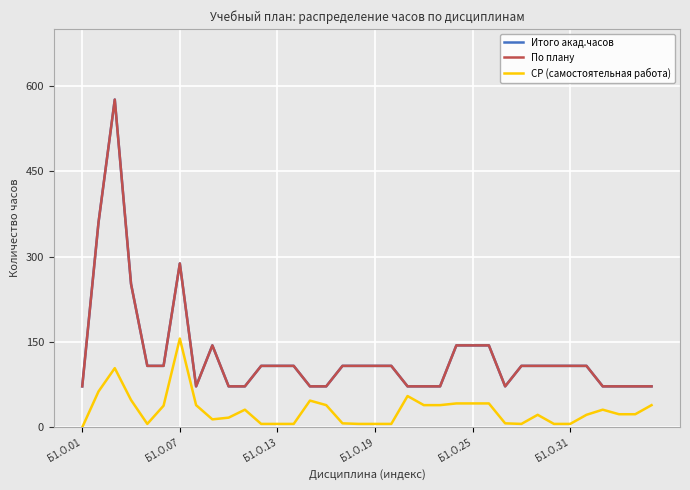

What is the difference between the second highest and minimum values in the По плану series?

288